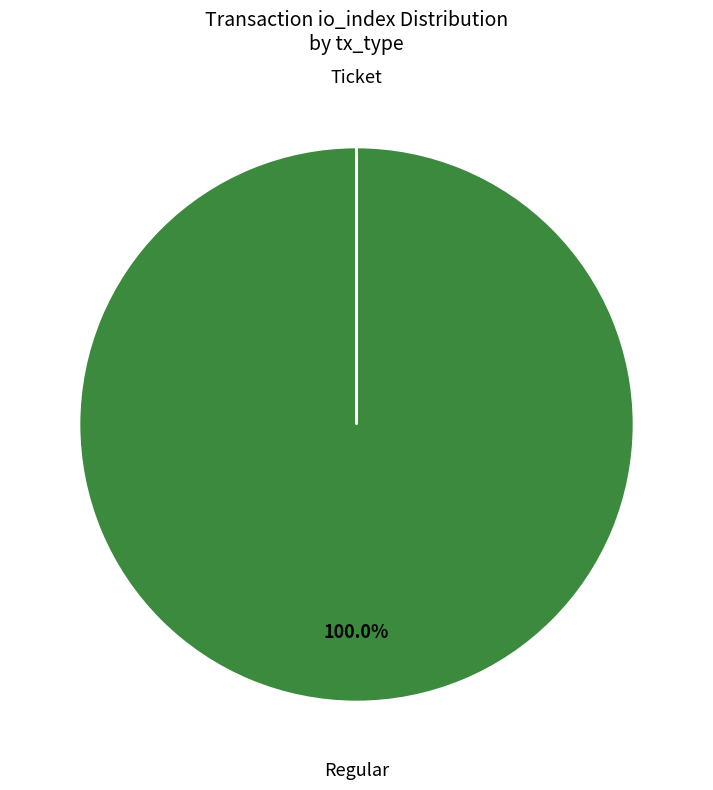

Is there a majority slice in this chart?

Yes